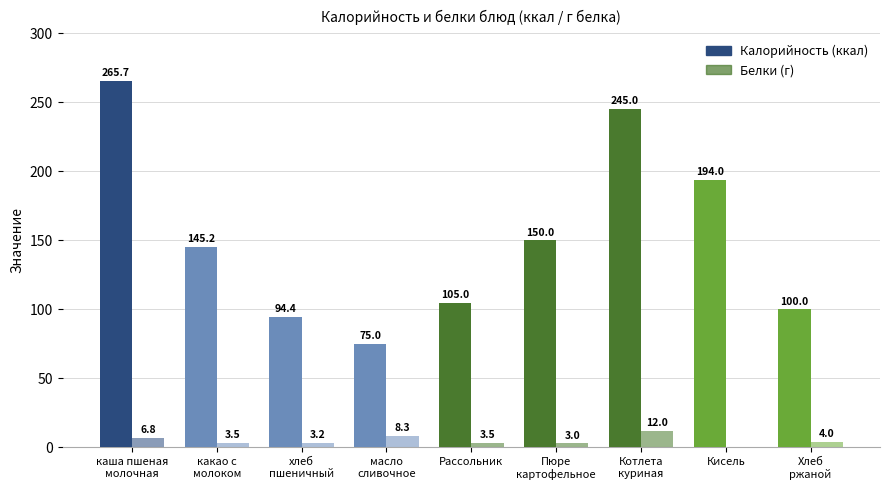

How many distinct data groups are displayed?

2